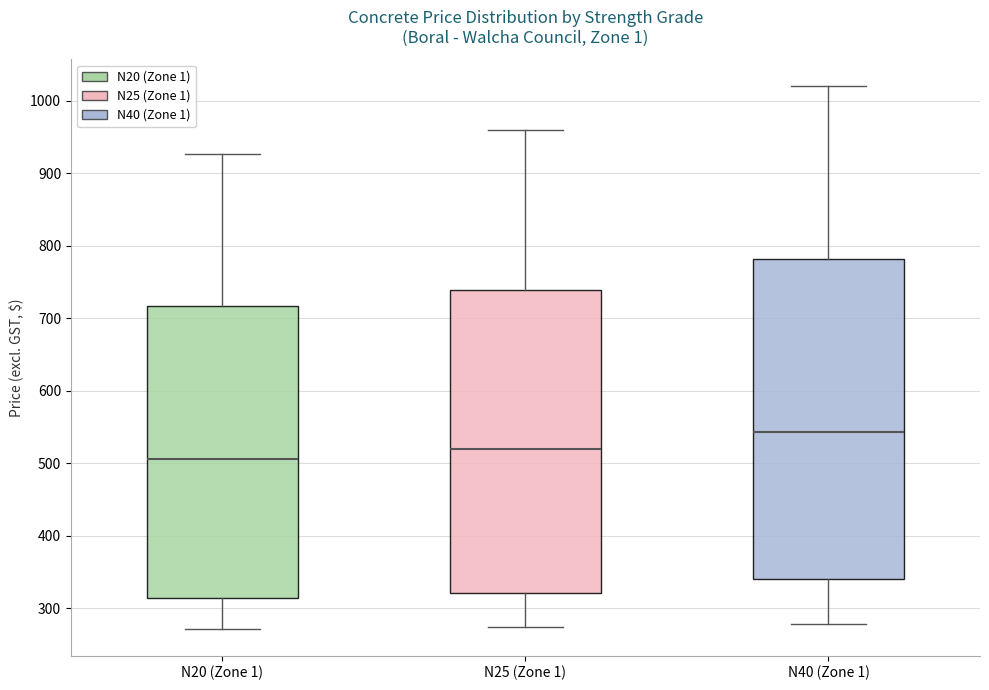

Comparing the boxes themselves (not the whiskers), which one is the tallest?

N40 (Zone 1)